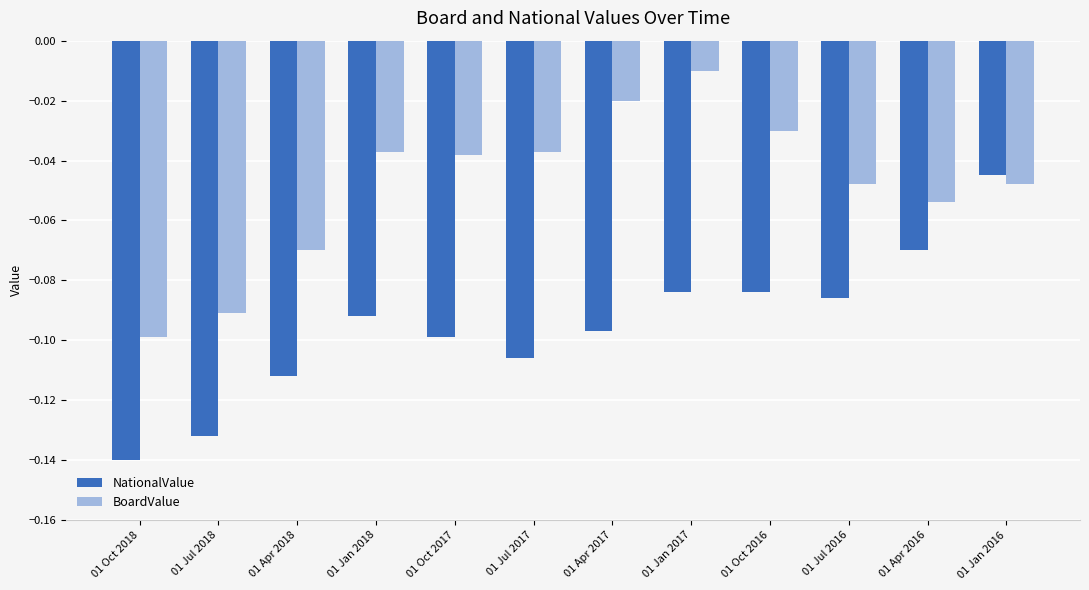

What is the difference between the maximum and minimum values in the NationalValue series?

0.1